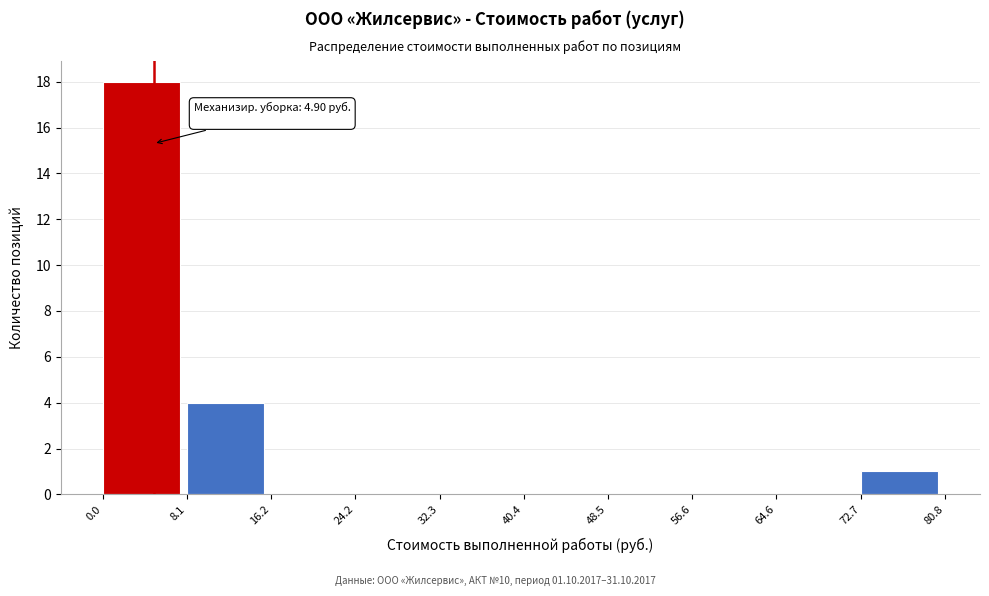

Which range on the x-axis has the tallest bar?

0.0 to 8.1